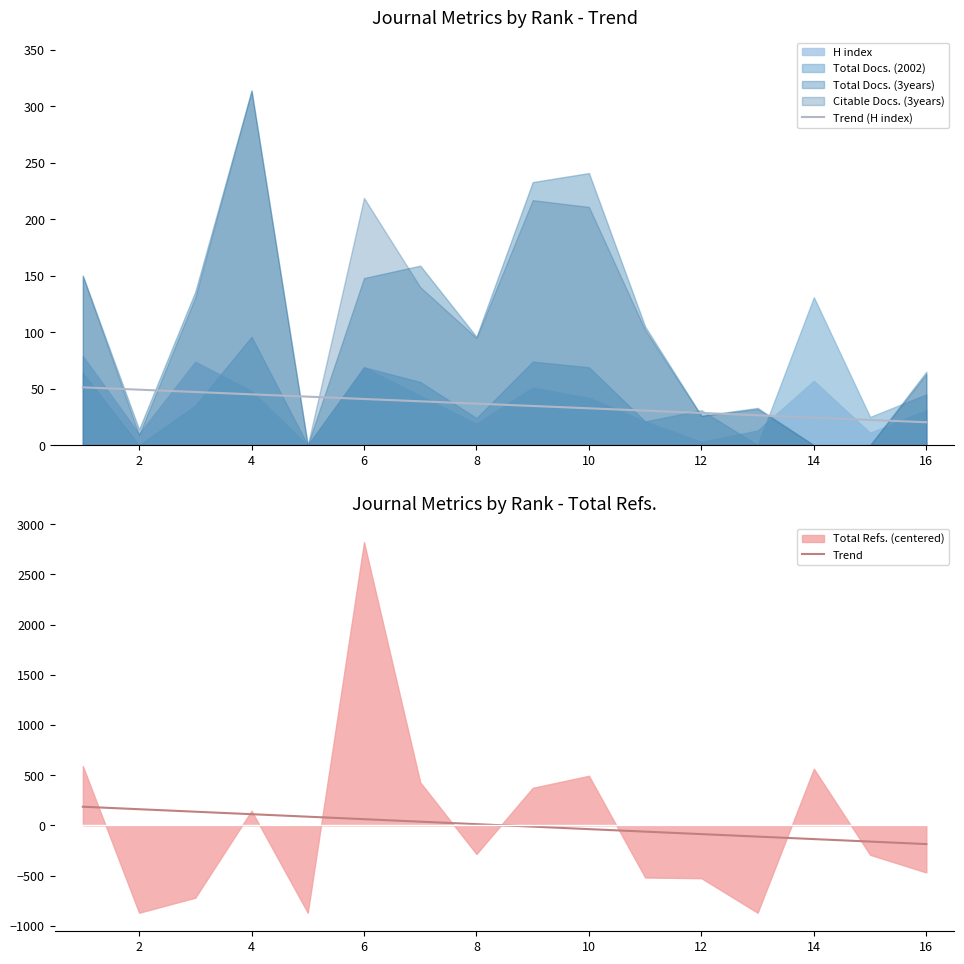

How many categories are shown in the chart?

16